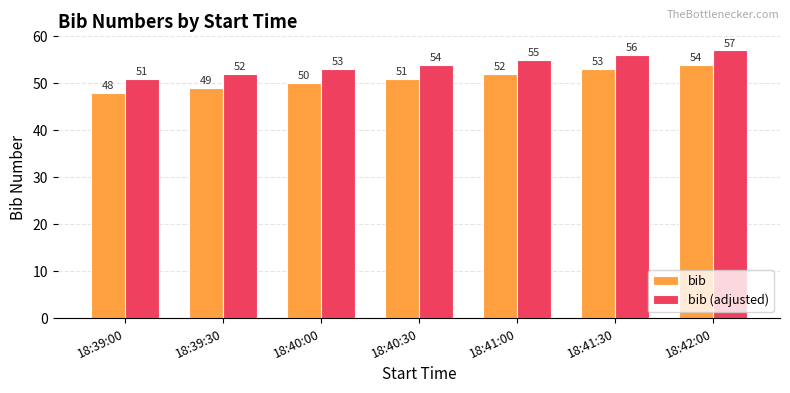

What is the lowest value of the bib series?

48